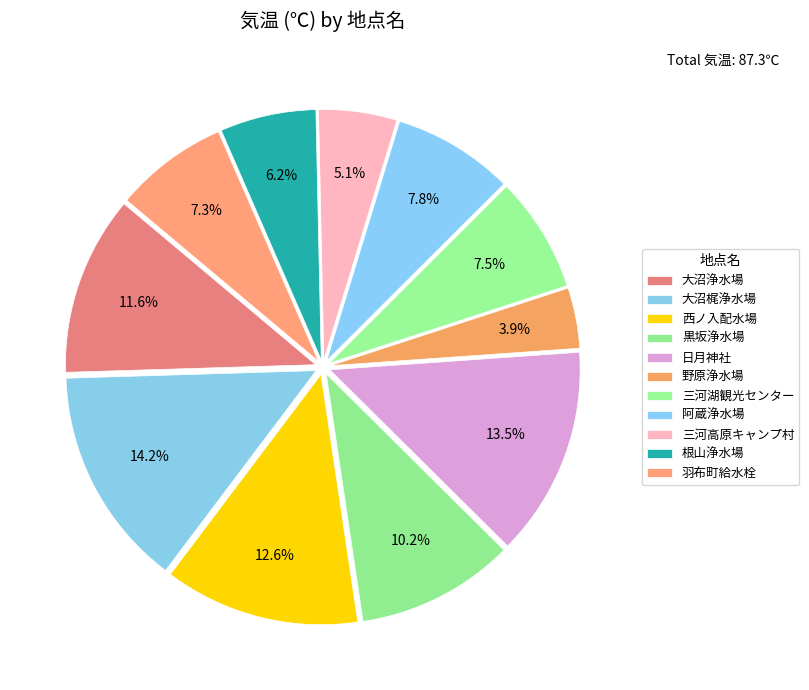

To the nearest percent, what is the combined percentage of 三河高原キャンプ村 and 野原浄水場?

9%